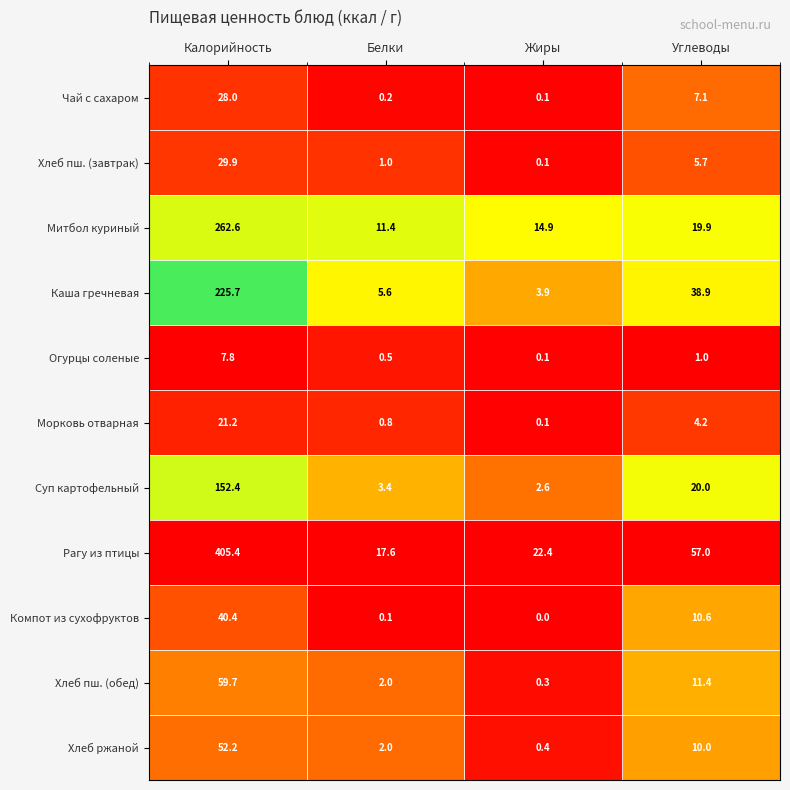

Is it true that Хлеб пш. (обед) equals 18.3 at Углеводы?

False